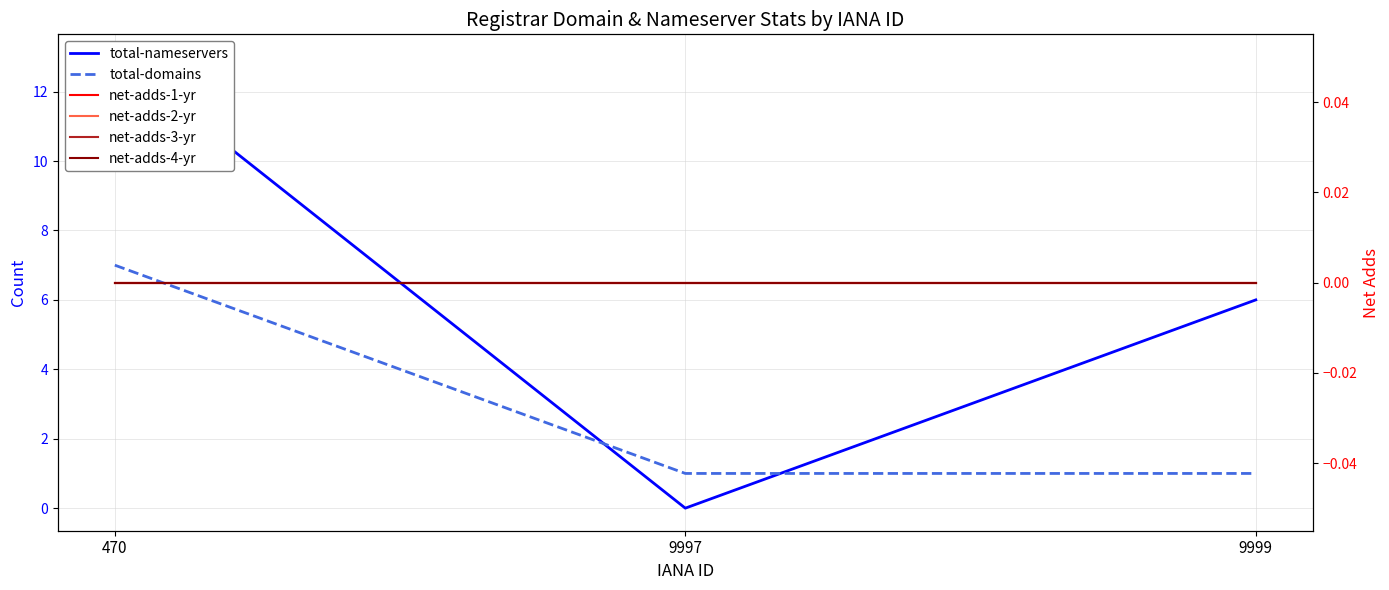

Which series has the widest spread of values?

total-nameservers